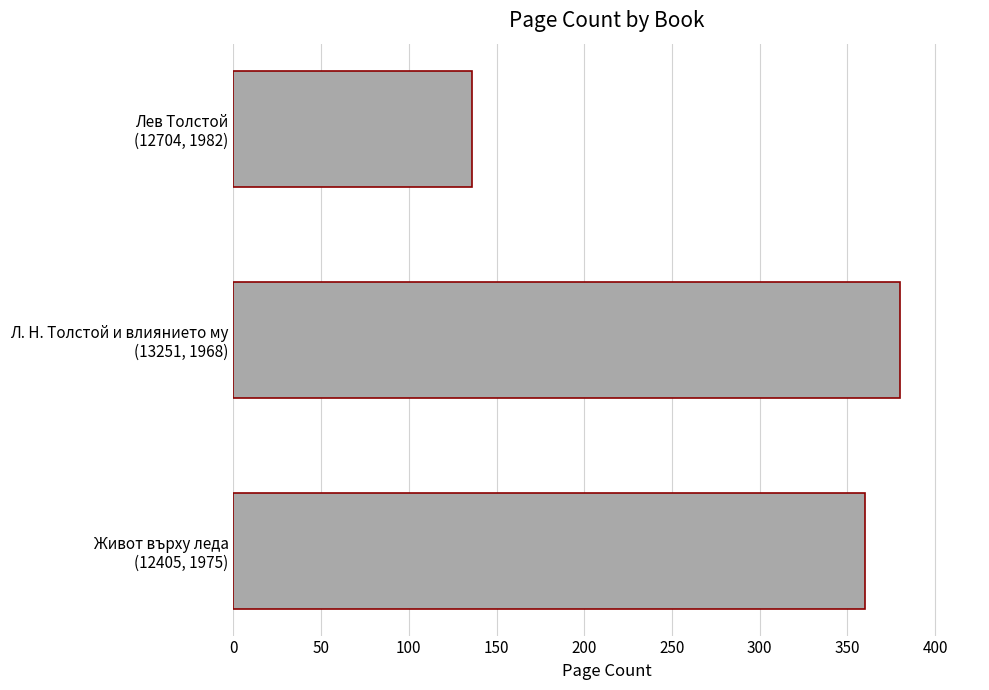

Reading top to bottom, what are all the values shown in this chart?

136	380	360